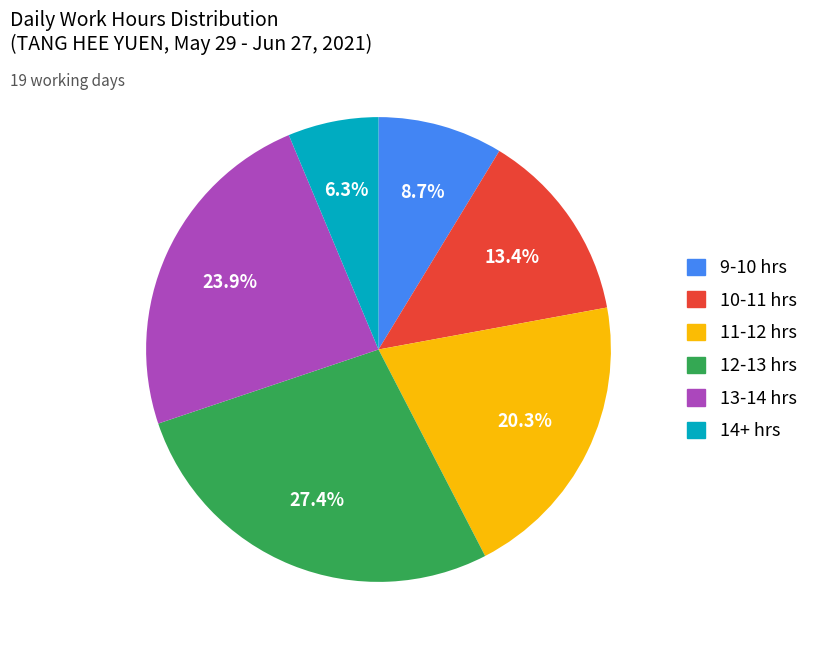

Count the number of slices in the pie.

6